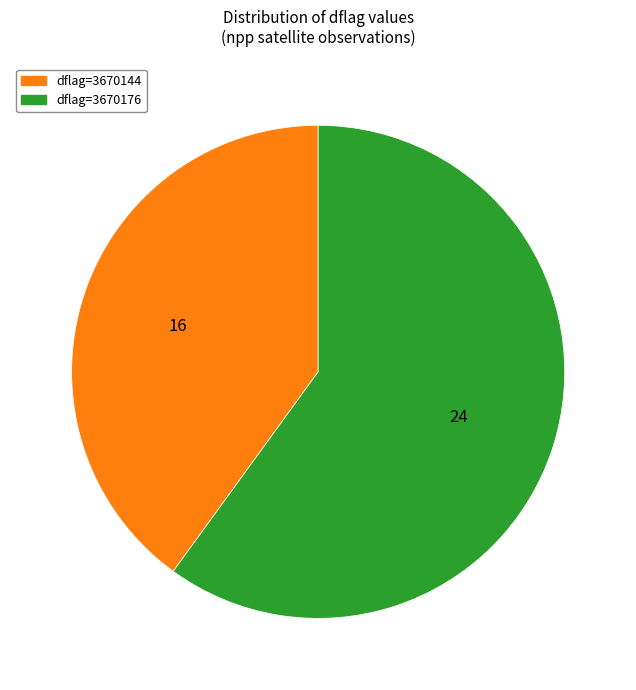

Is there any slice that represents more than half of the pie?

Yes